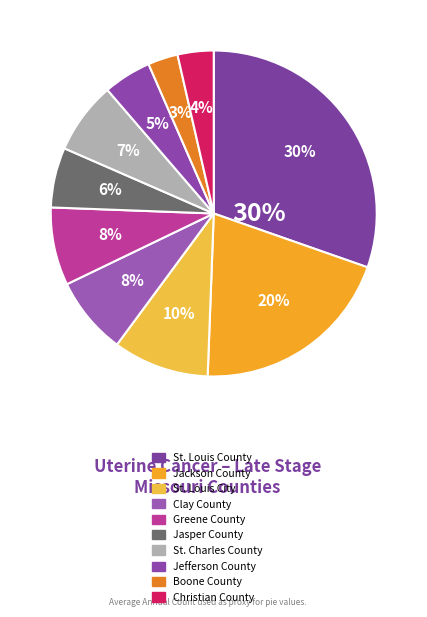

To the nearest percent, what percentage of the pie is Clay County?

8%